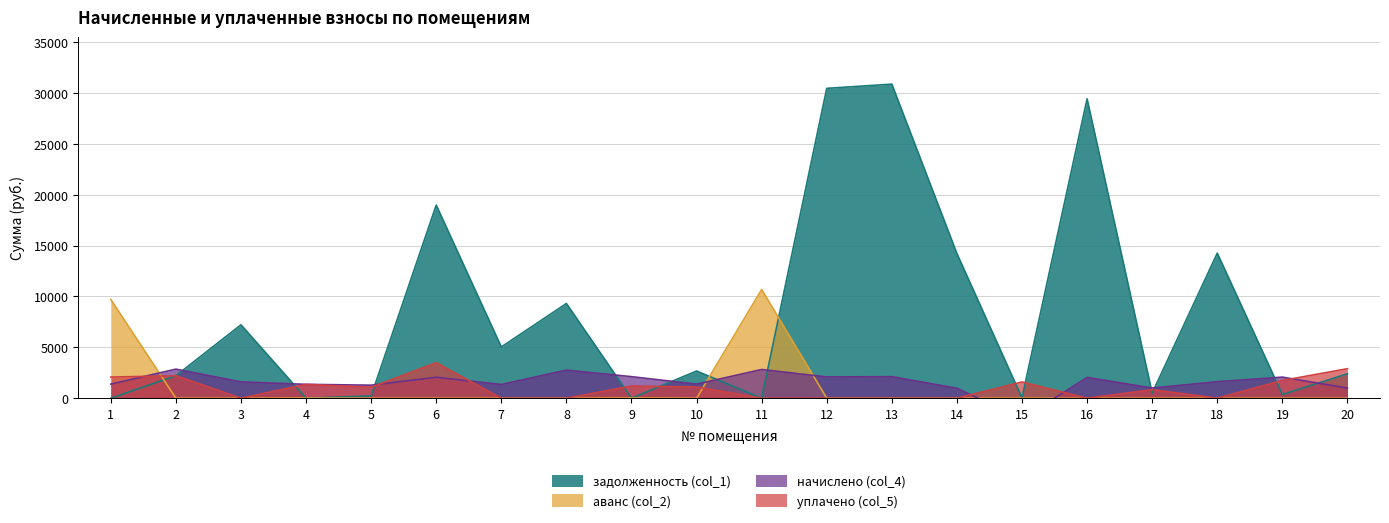

What is the spread (max minus min) of values at 16?

29425.6